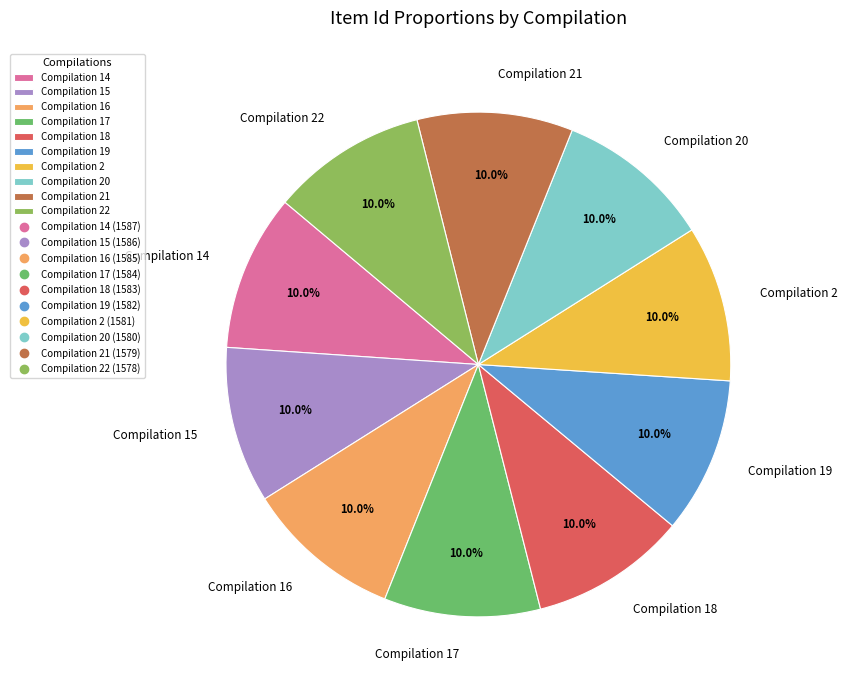

Is Compilation 18 the majority of the pie?

No